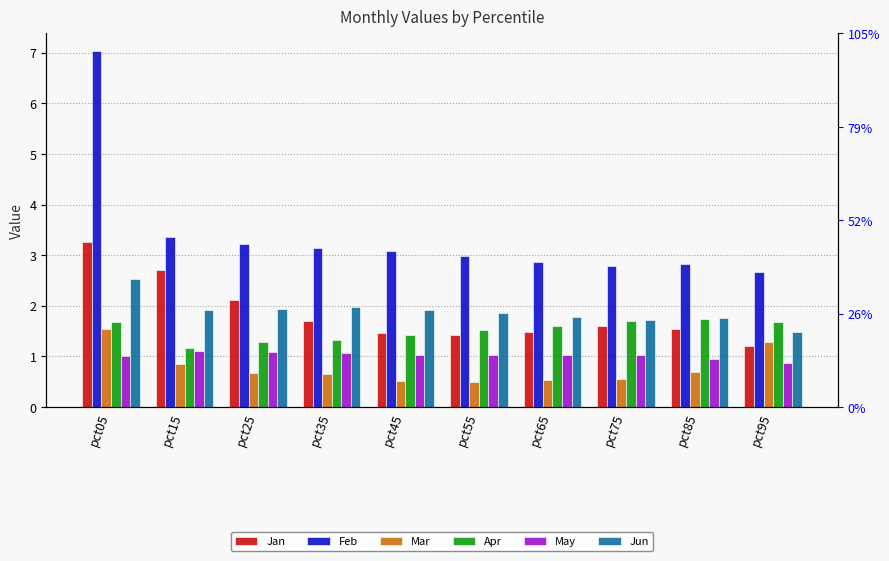

What is the value of the Jan bar at the 1st from the left?

3.3